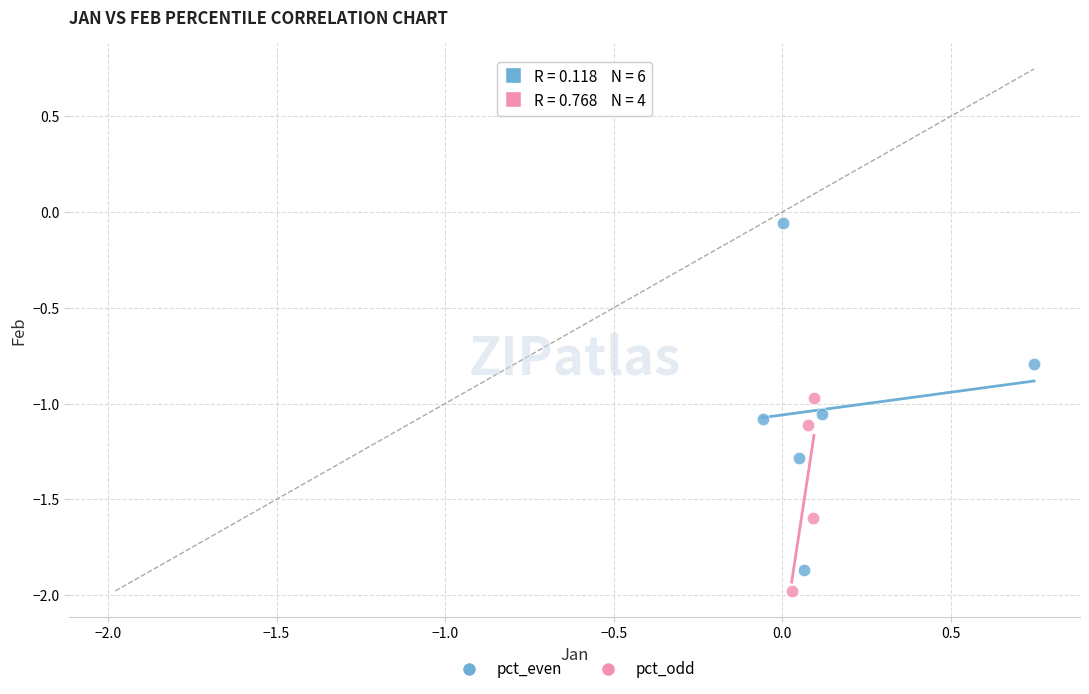

Which series contains the highest Y value?

pct_even